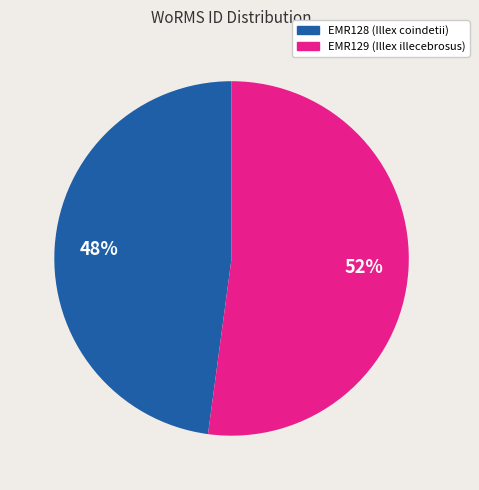

To the nearest percent, what is the difference between the largest and smallest slice percentages?

4%